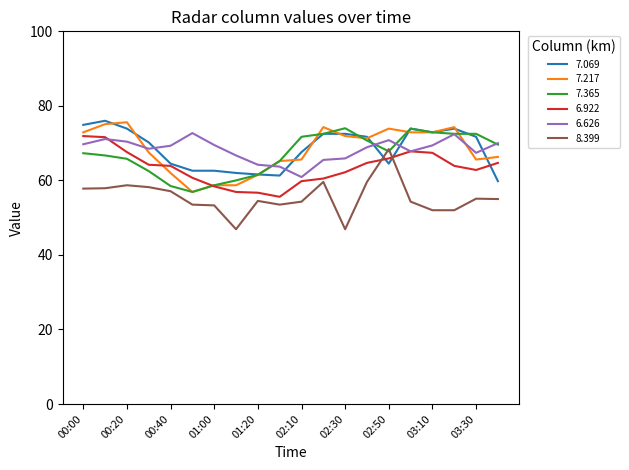

What is the highest value of the 8.399 series?

68.4